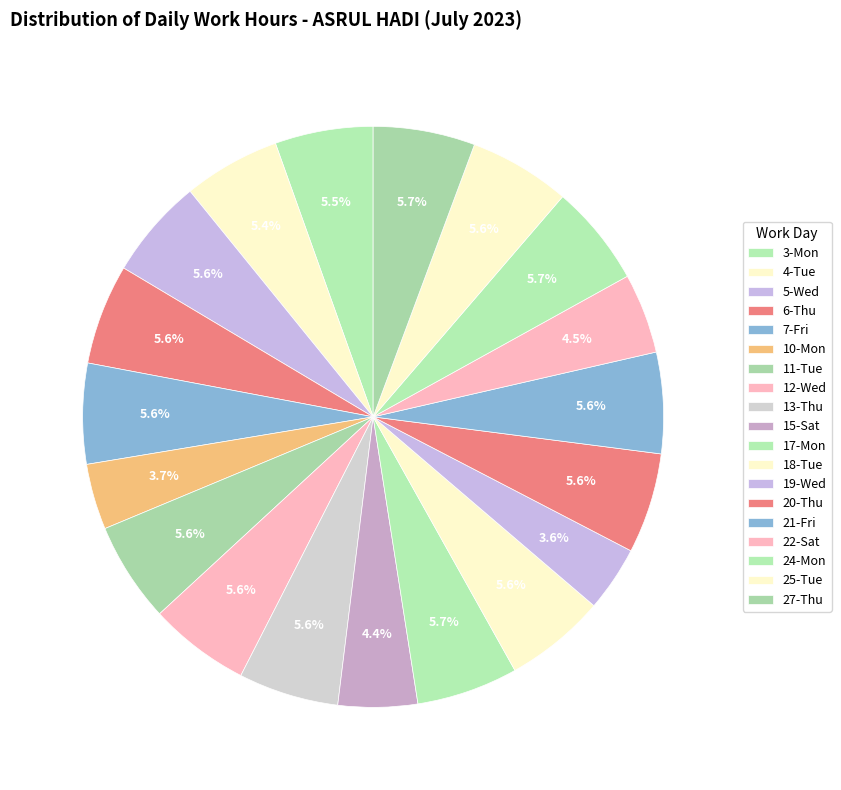

What is the change in value from 7-Fri to 27-Thu?

+0.2